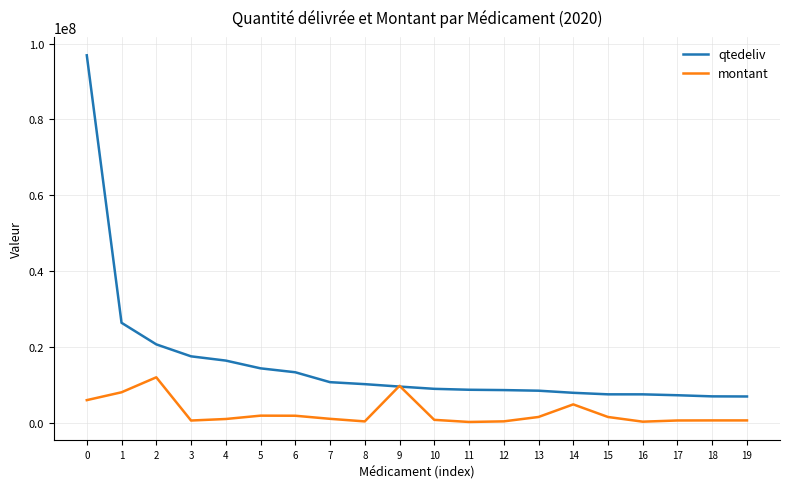

Is it true that montant equals 5042420.6 at 9?

False